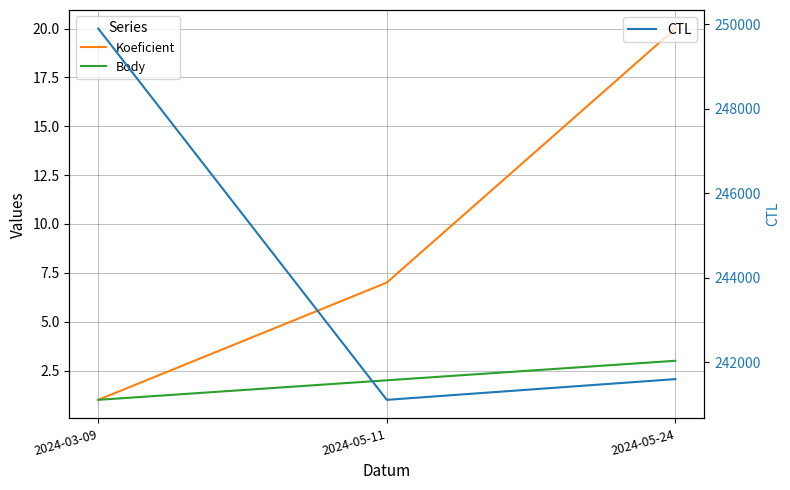

What is the total value across all series at 2024-03-09?

249904